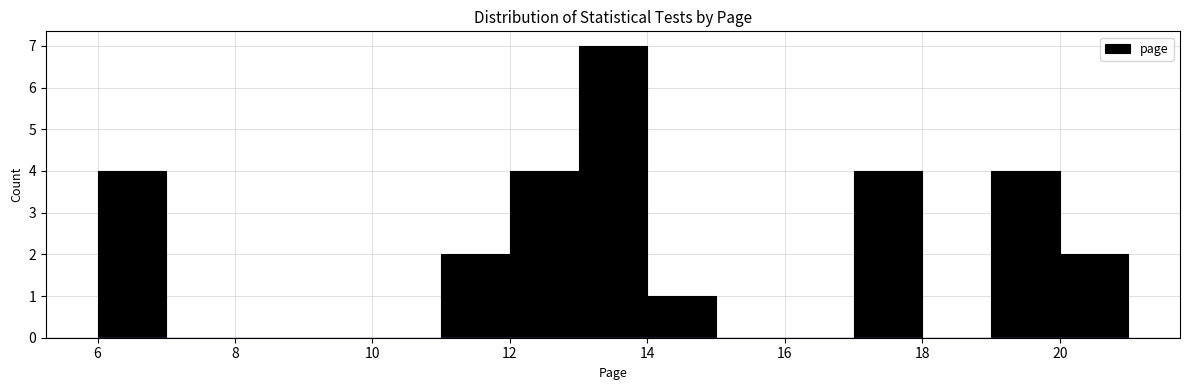

Reading left to right, transcribe this chart: for each bar, give the range it covers on the x-axis and its height. The values are not printed on the chart, so give them approximately, as read against the axis.

6 to 7: 4
7 to 8: 0
8 to 9: 0
9 to 10: 0
10 to 11: 0
11 to 12: 2
12 to 13: 4
13 to 14: 7
14 to 15: 1
15 to 16: 0
16 to 17: 0
17 to 18: 4
18 to 19: 0
19 to 20: 4
20 to 21: 2